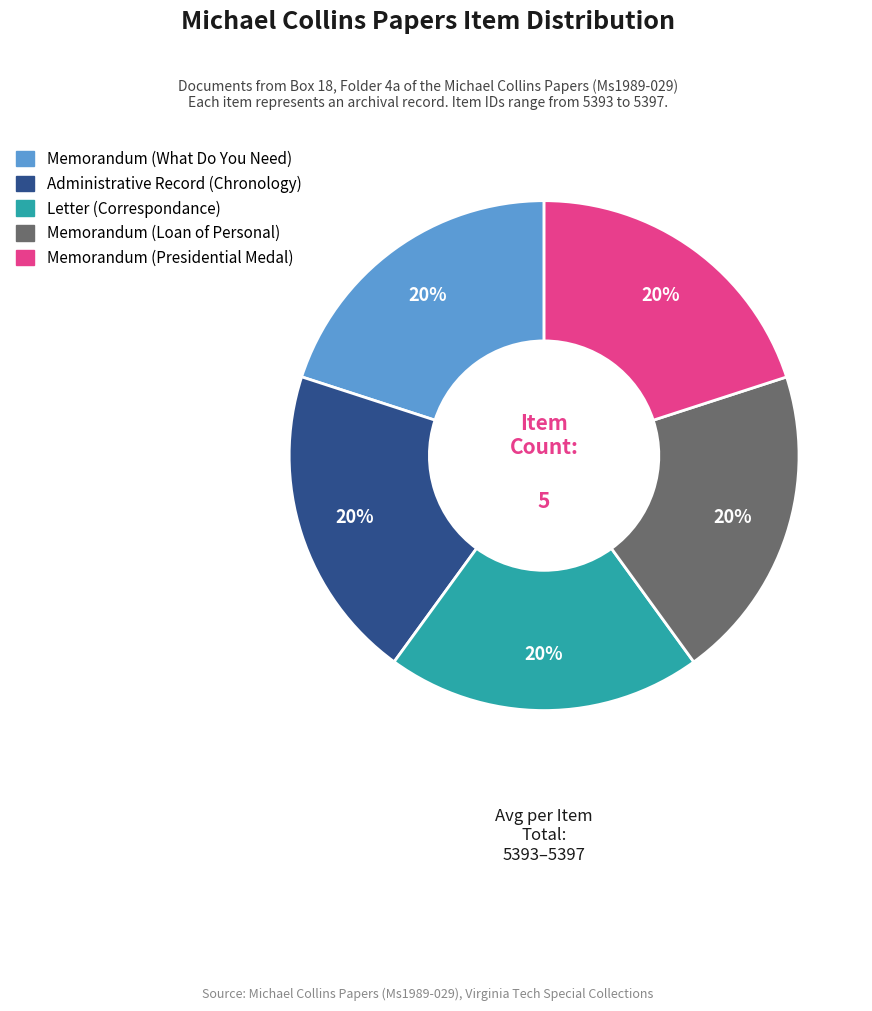

Does any single category account for the majority?

No